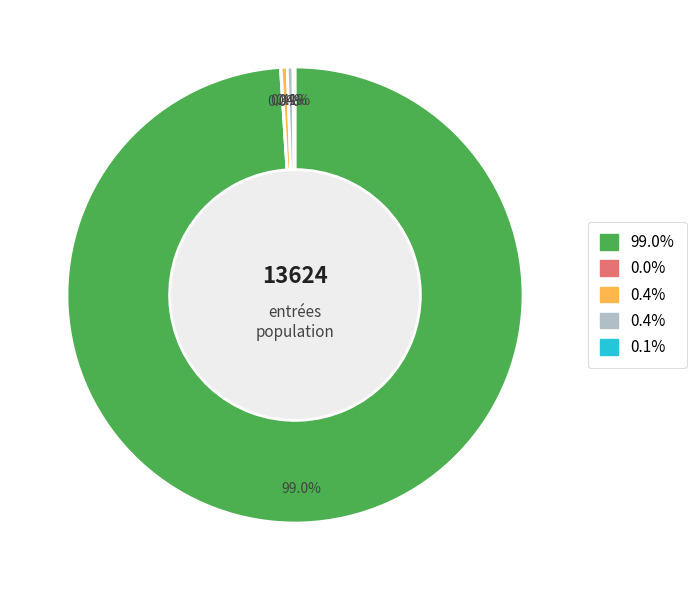

Does any single category account for the majority?

Yes